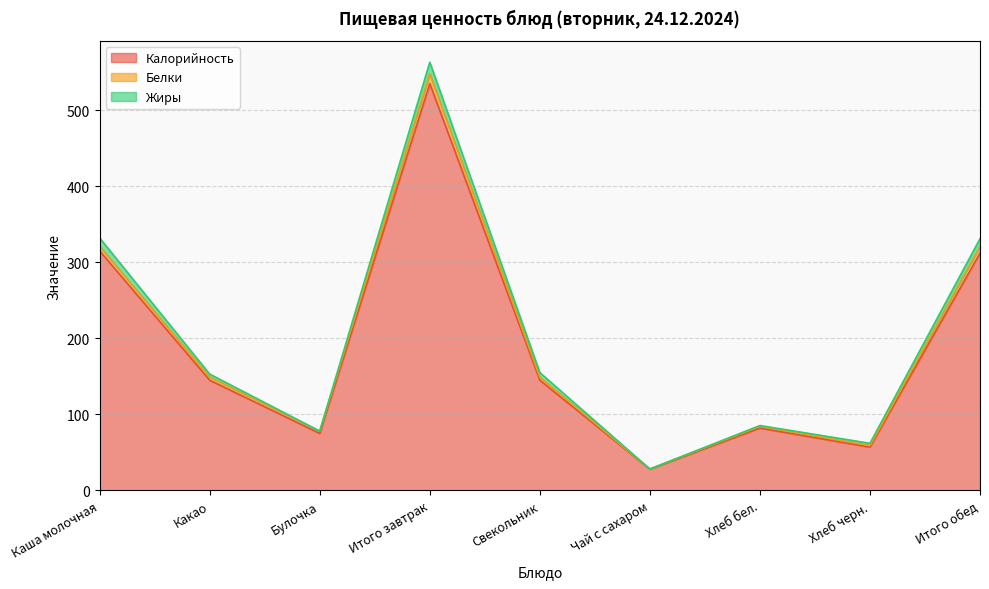

True or false: Калорийность and Белки intersect in this chart.

False